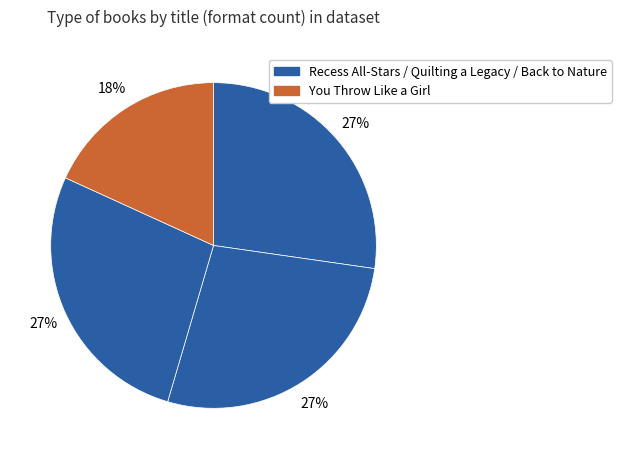

What is the largest slice in the pie chart?

Recess All-Stars